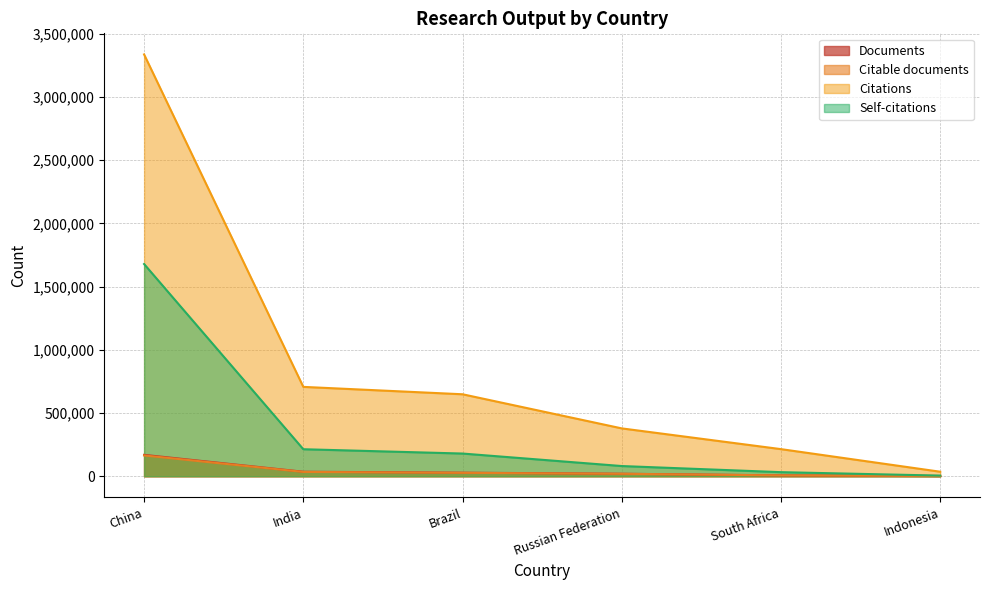

What is the difference between the second highest and second lowest values in the Citations series?

492257